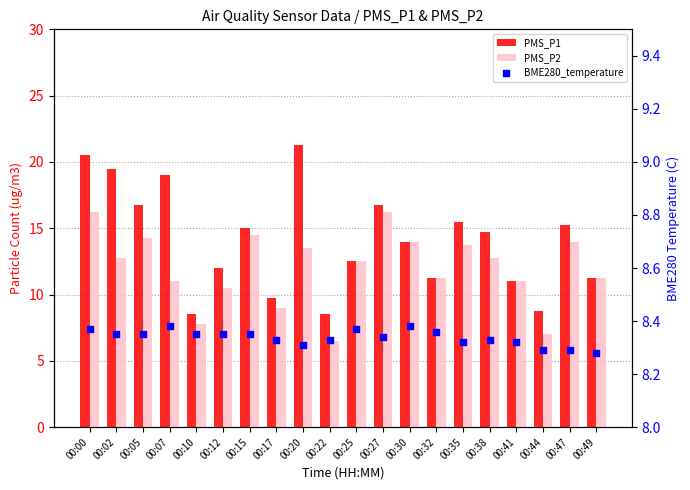

Which series has the widest spread of Y values?

PMS_P1